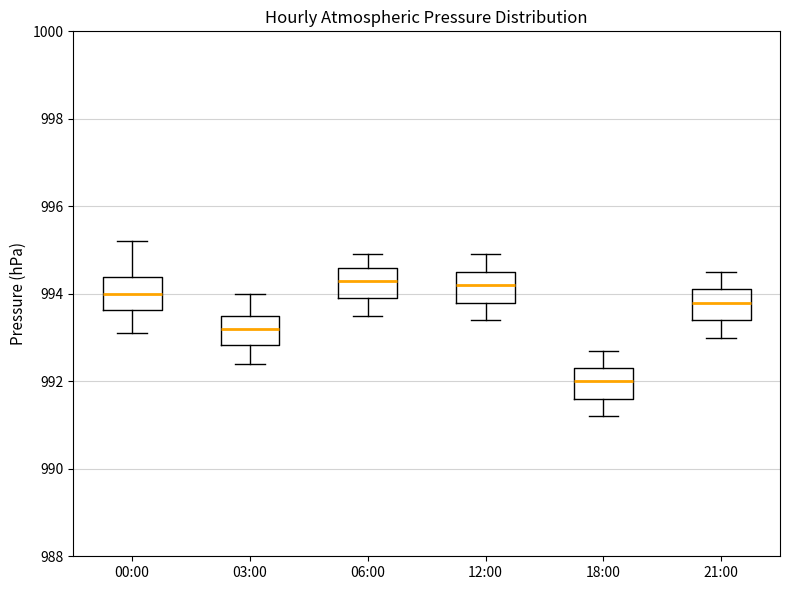

Reading left to right, transcribe this box plot: for each box, give where its median line is, the range the box spans, and where its two whiskers end, as read against the y-axis. The values are not printed on the chart, so give them approximately, as read against the axis.

00:00: median 994.0, box 993.6 to 994.4, whiskers 993.2 to 995.2
03:00: median 993.2, box 992.8 to 993.6, whiskers 992.4 to 994.0
06:00: median 994.4, box 994.0 to 994.6, whiskers 993.6 to 995.0
12:00: median 994.2, box 993.8 to 994.6, whiskers 993.4 to 995.0
18:00: median 992.0, box 991.6 to 992.4, whiskers 991.2 to 992.8
21:00: median 993.8, box 993.4 to 994.2, whiskers 993.0 to 994.6